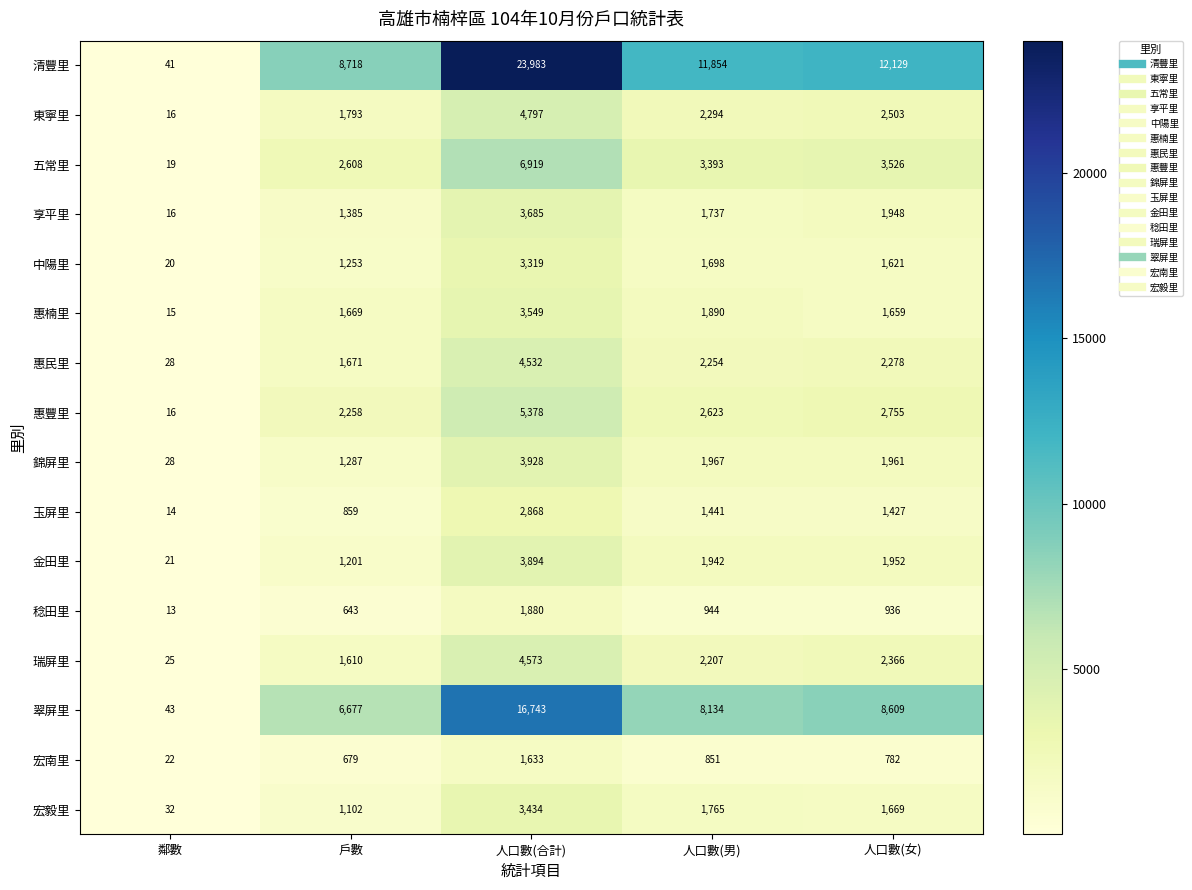

Which category has the highest value across all series?

人口數(合計)